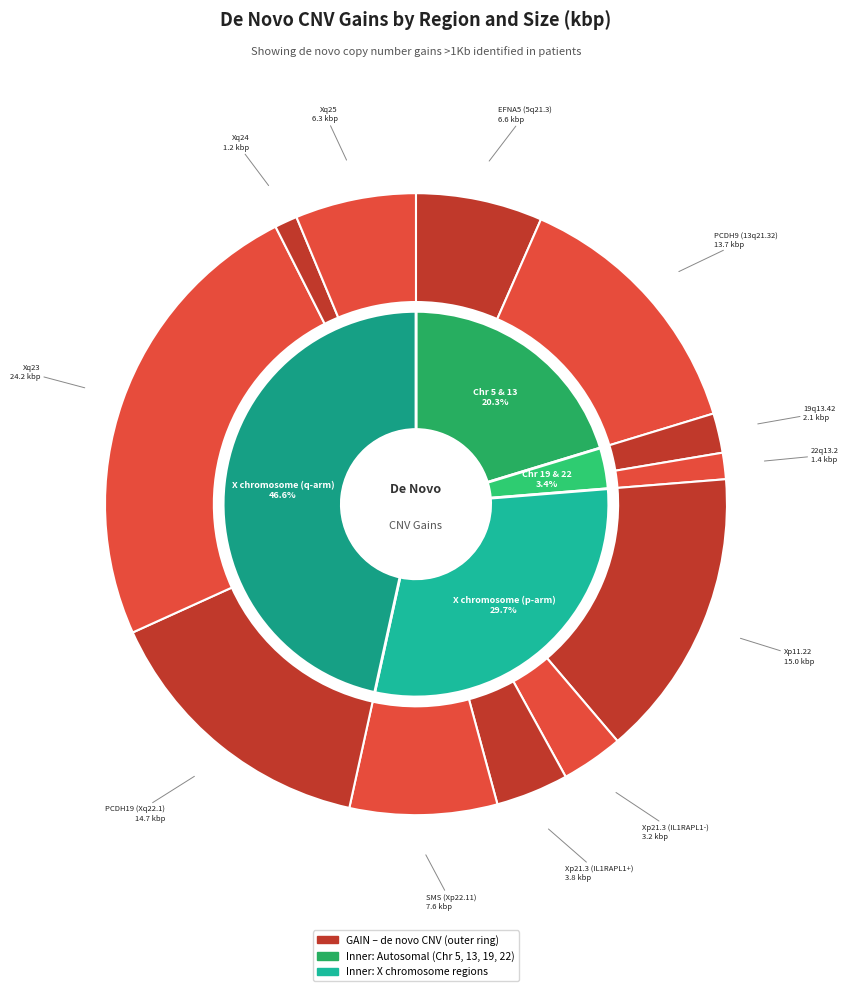

Which category has the biggest portion of the pie?

Xq23